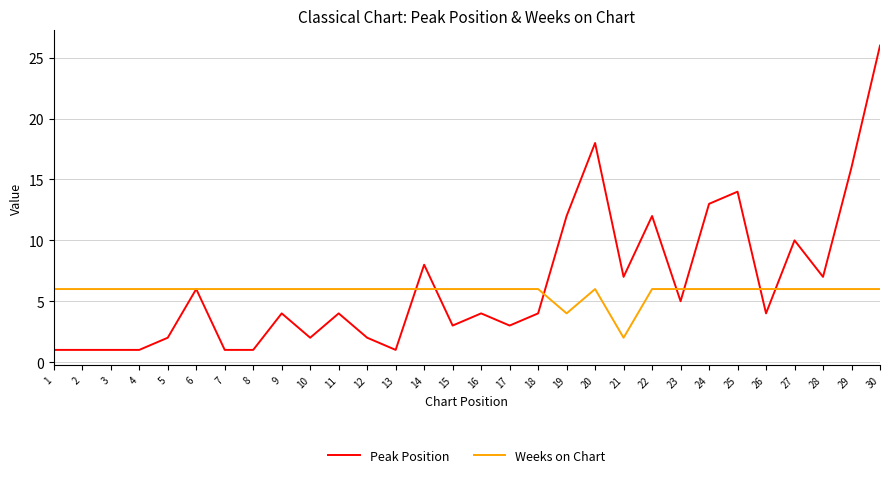

Does the chart have visible grid lines?

Yes